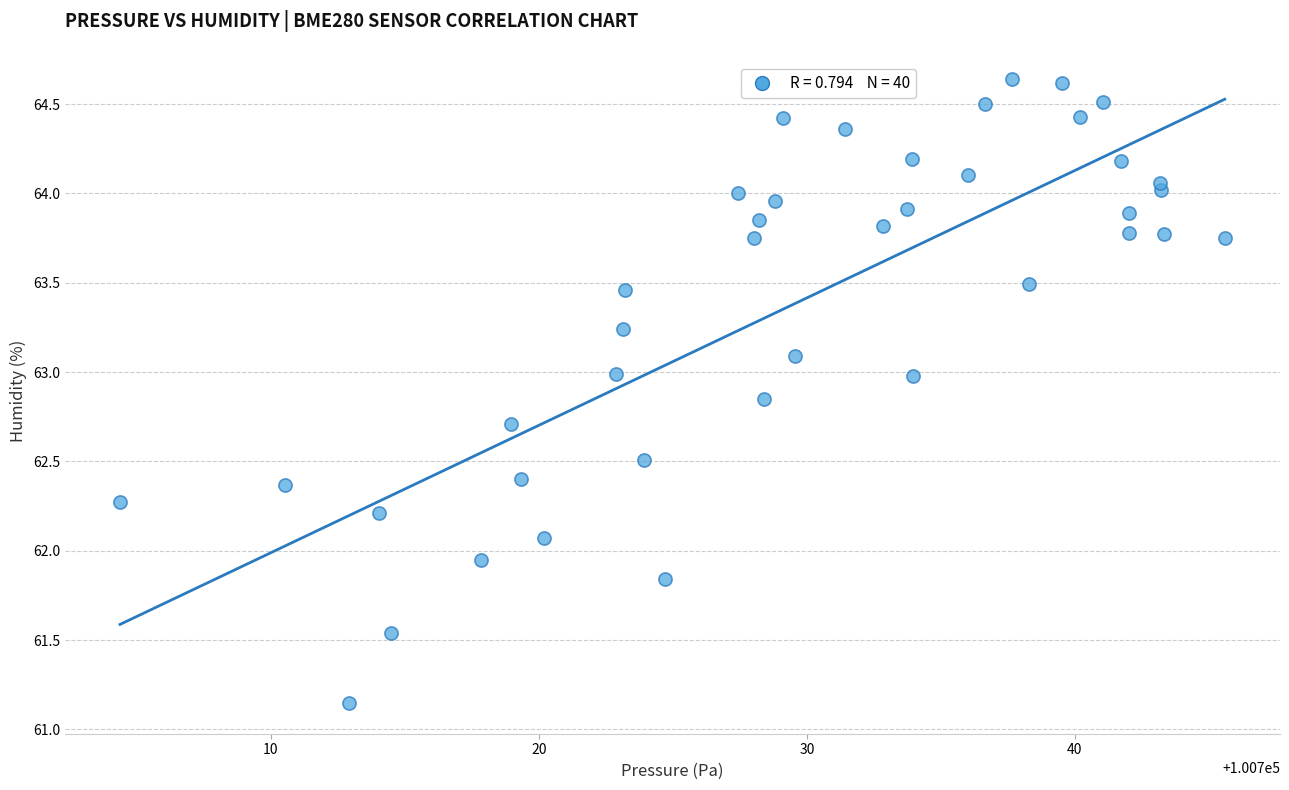

What is the range of X values (max minus min)?

41.2